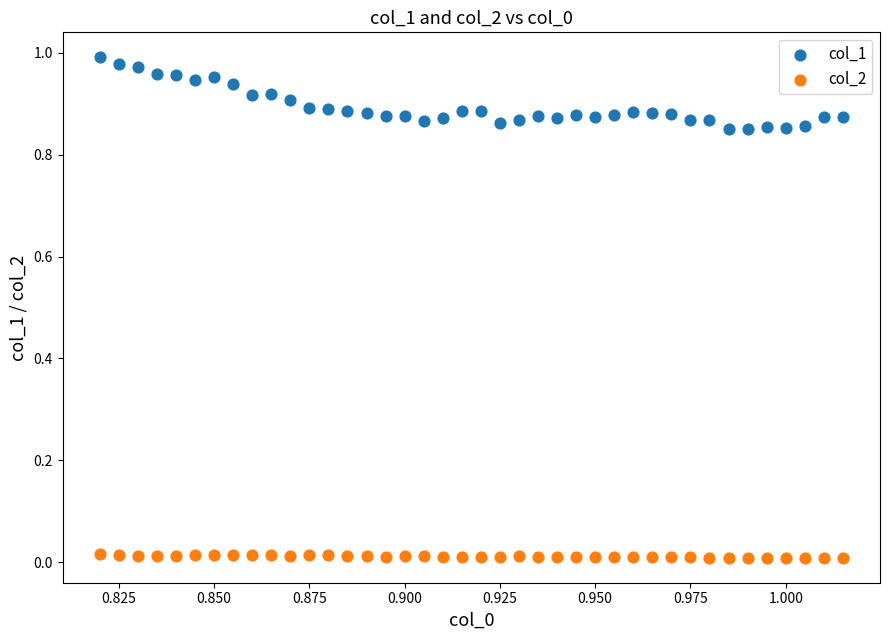

Which series reaches the maximum Y coordinate?

col_1